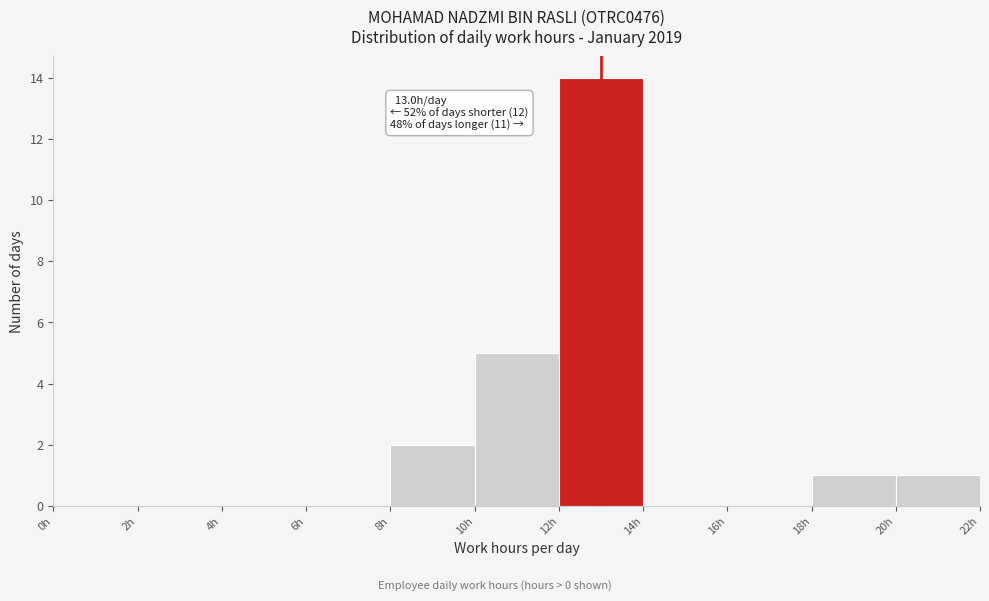

Over which range of the x-axis is the bar tallest?

12 to 14